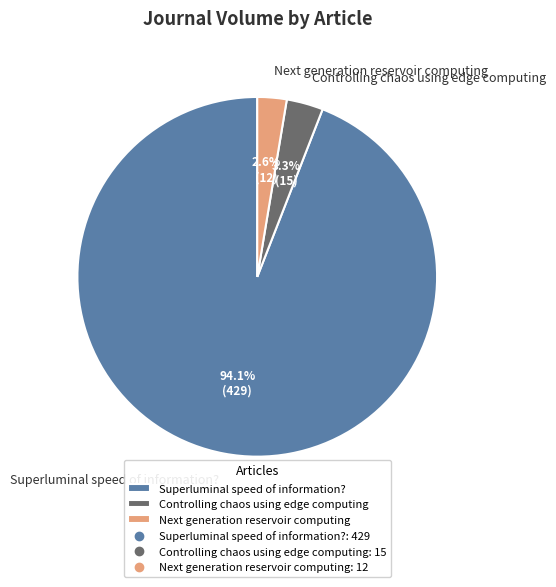

To the nearest percent, what is the average slice percentage?

33%